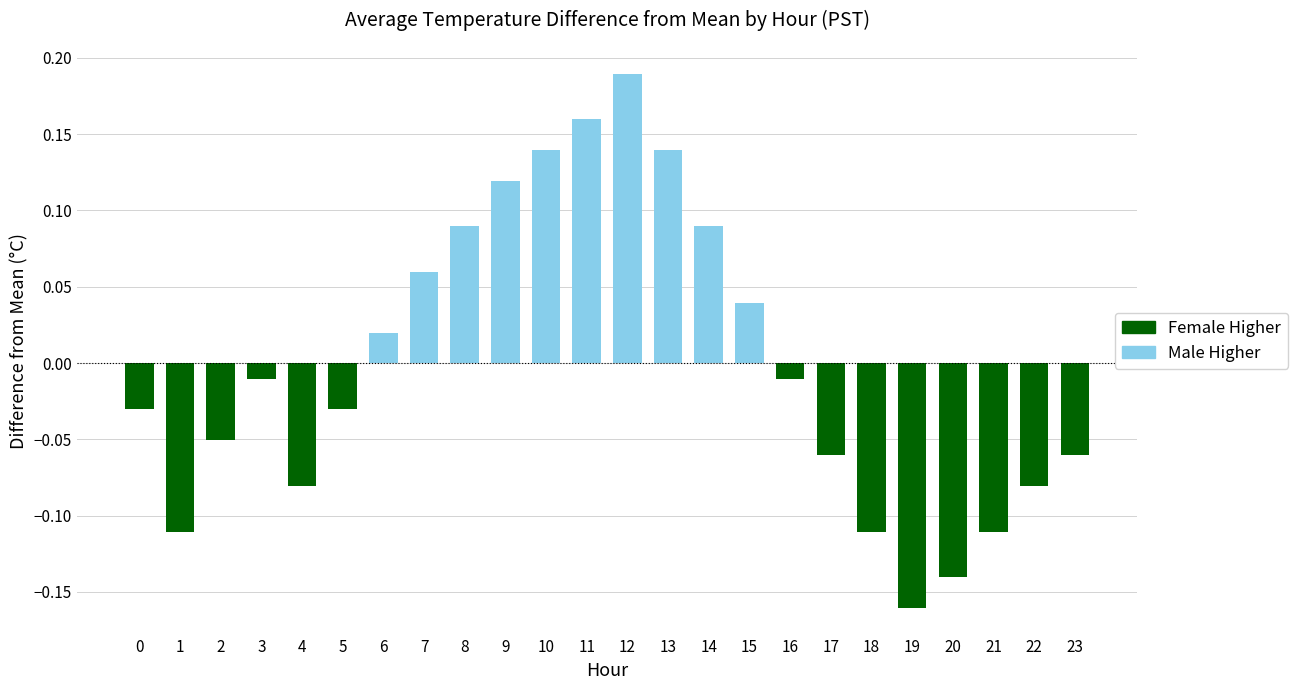

The value at 9 is 0.2. True or false?

False